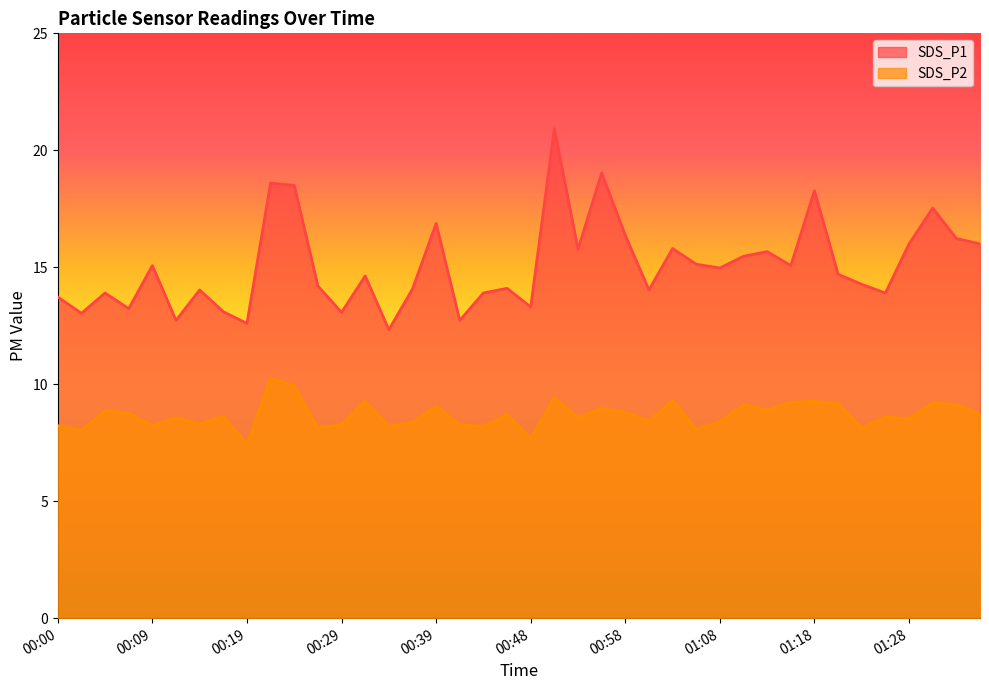

At how many categories does at least one series exceed 15?

18